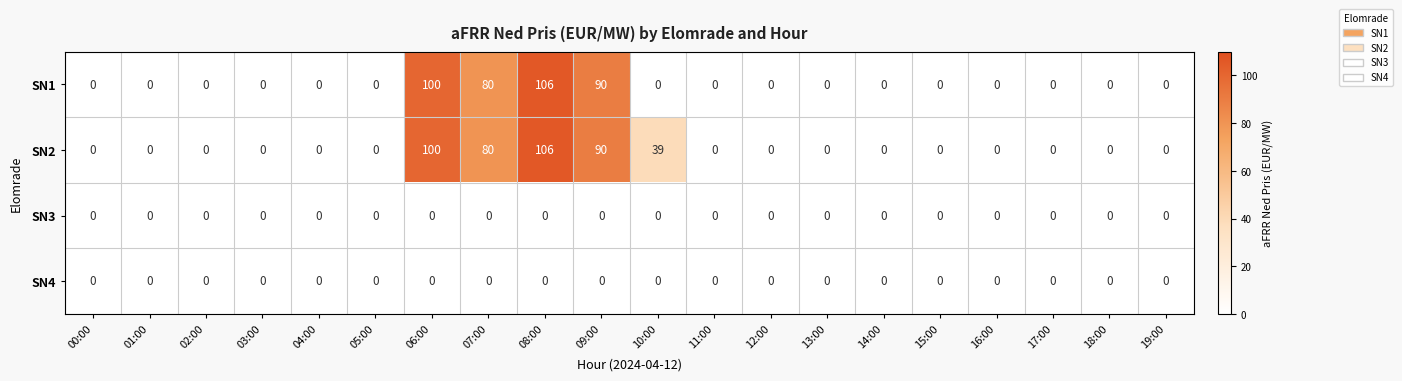

Count the SN2 values in the range 0 to 39.

16